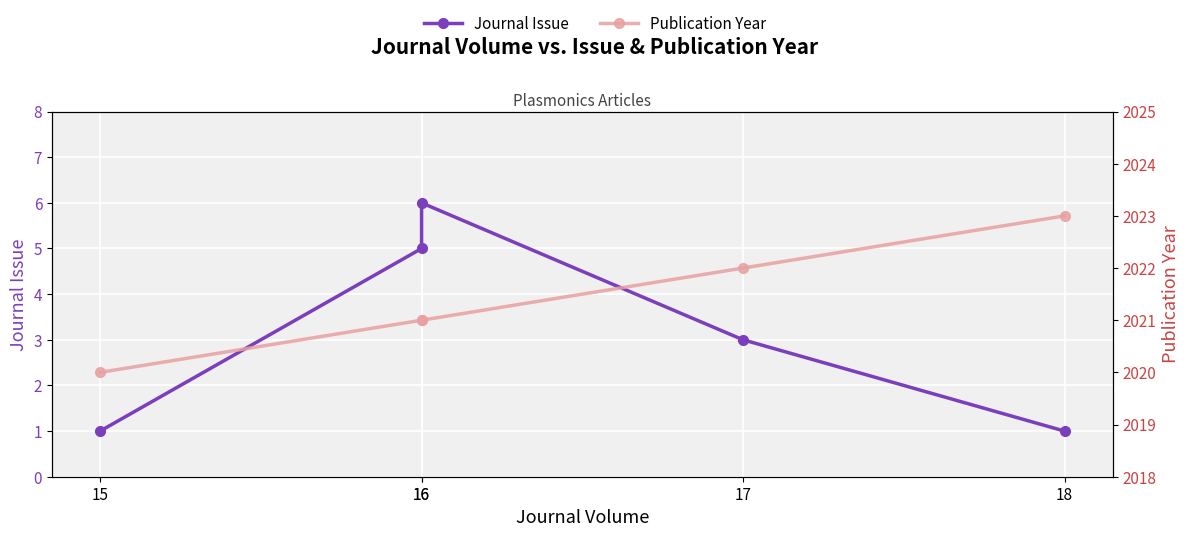

Which has a higher value, 16 or 16?

16